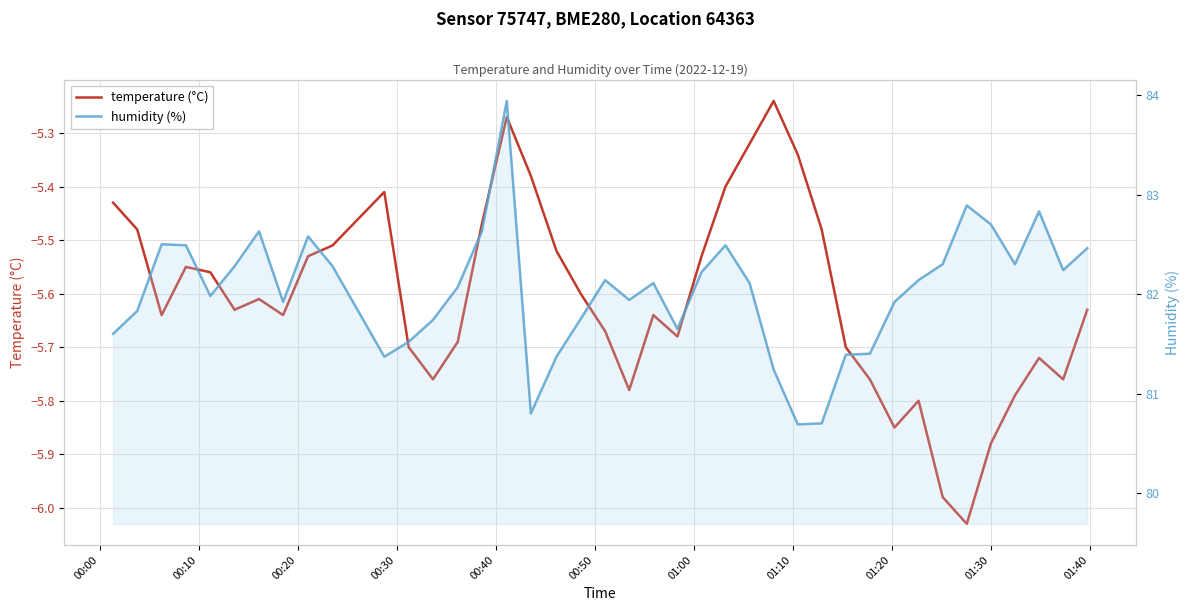

Rank the series by their average value, from lowest to highest.

temperature (°C), humidity (%)